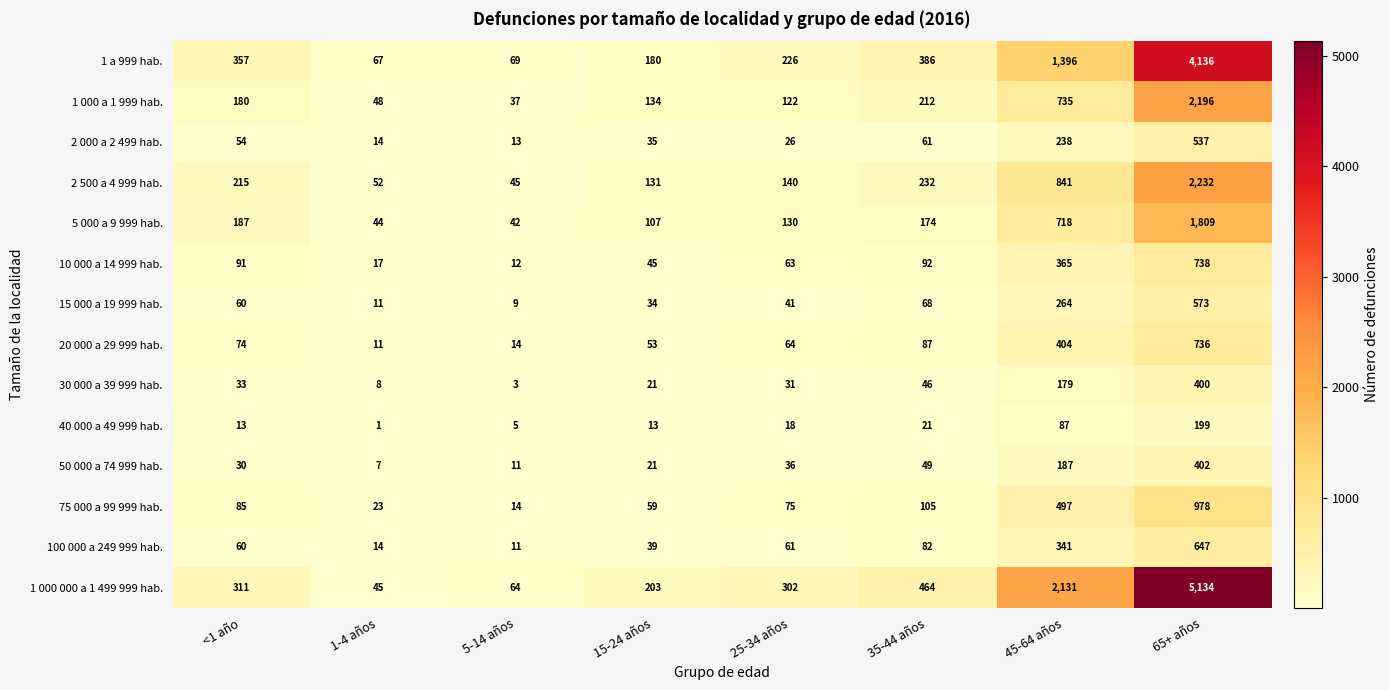

At which category does the chart reach its peak across all series?

65+ años